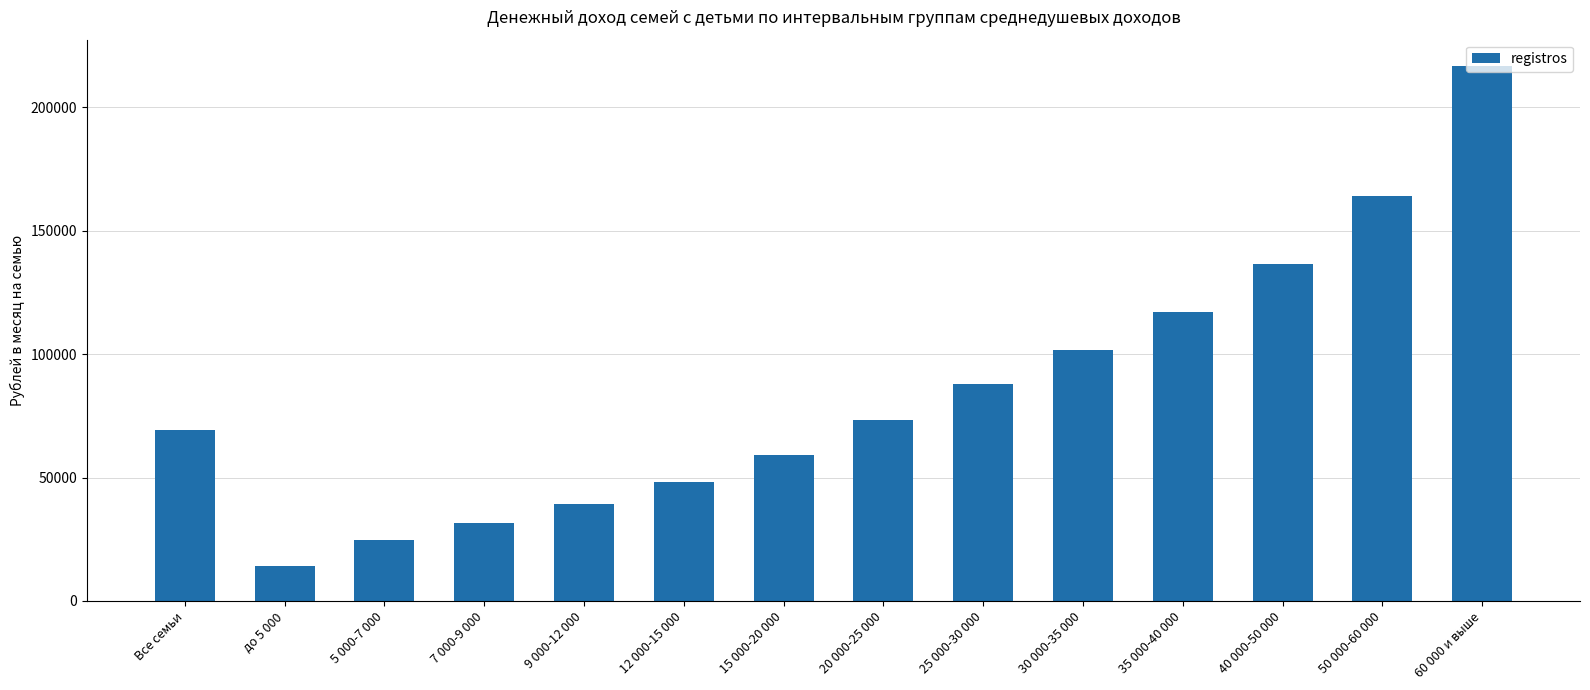

What is the change in value from 15 000-20 000 to 40 000-50 000?

+77494.6